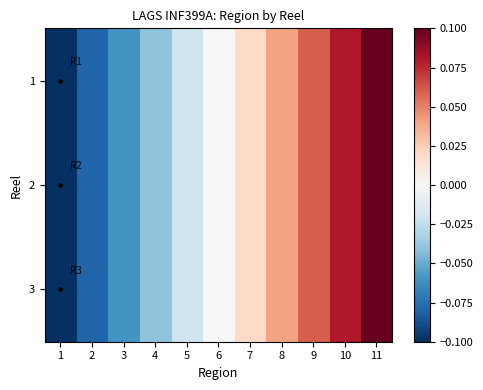

At which category is the sum across all series the highest?

11